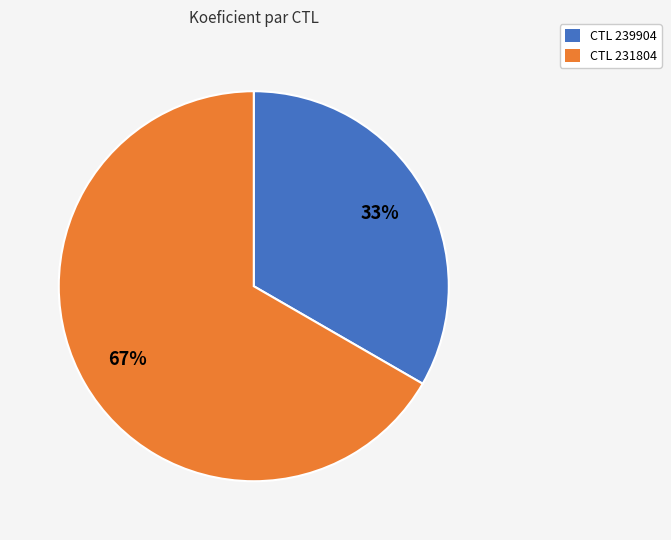

Is the sum of CTL 231804 and CTL 239904 greater than half?

Yes